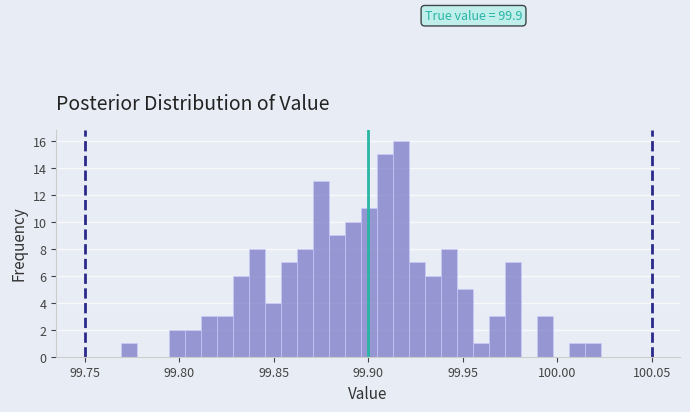

Around what value on the x-axis is the tallest bar? Give the approximate position of its centre, as read against the axis.

99.915